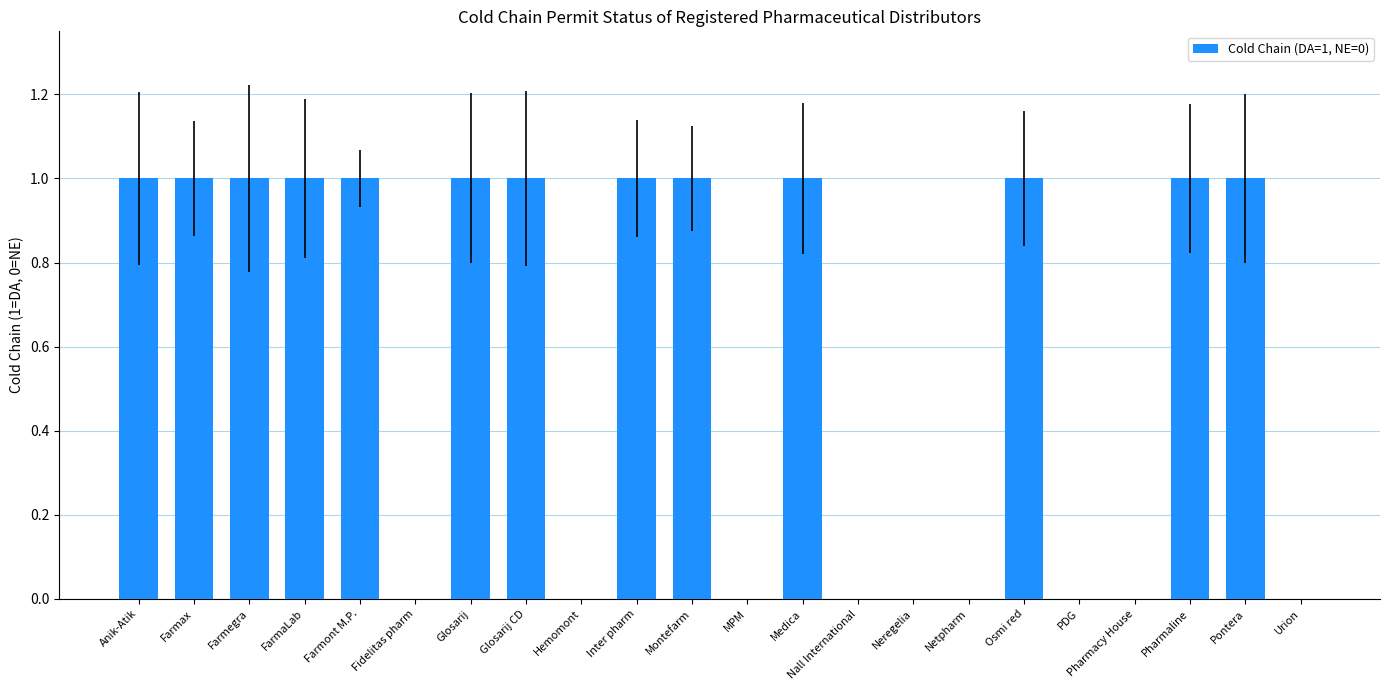

Reading right to left, list all the values displayed in this chart.

Urion=0	Pontera=1	Pharmaline=1	Pharmacy House=0	PDG=0	Osmi red=1	Netpharm=0	Neregelia=0	Nall International=0	Medica=1	MPM=0	Montefarm=1	Inter pharm=1	Hemomont=0	Glosarij CD=1	Glosarij=1	Fidelitas pharm=0	Farmont M.P.=1	FarmaLab=1	Farmegra=1	Farmax=1	Anik-Atik=1